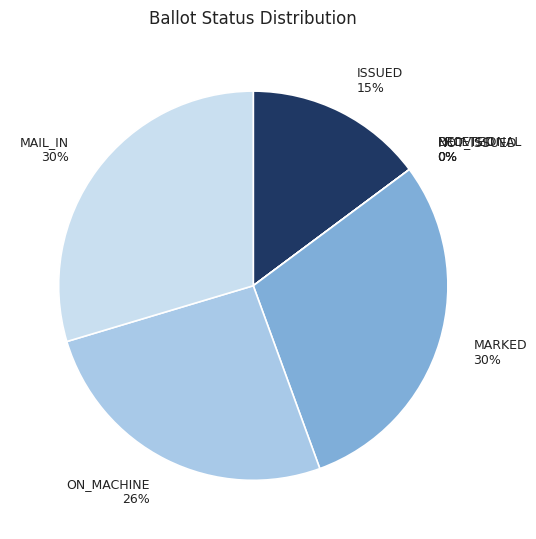

Is there any slice that represents more than half of the pie?

No